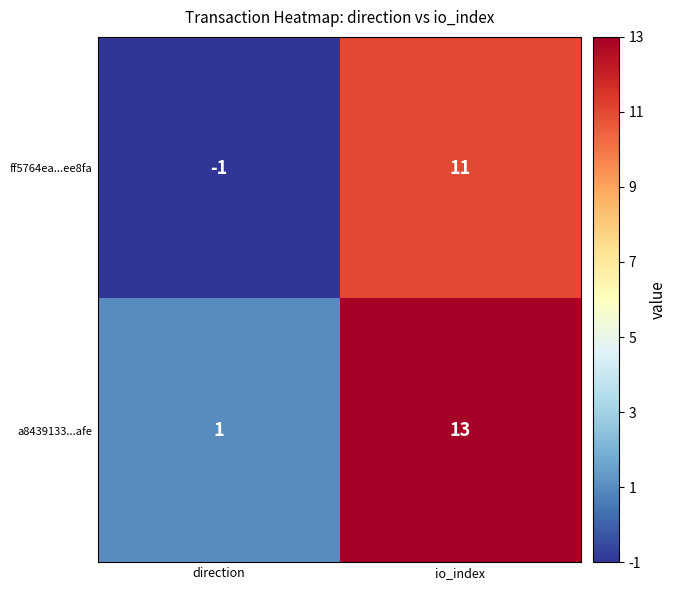

What is the greatest value displayed?

13